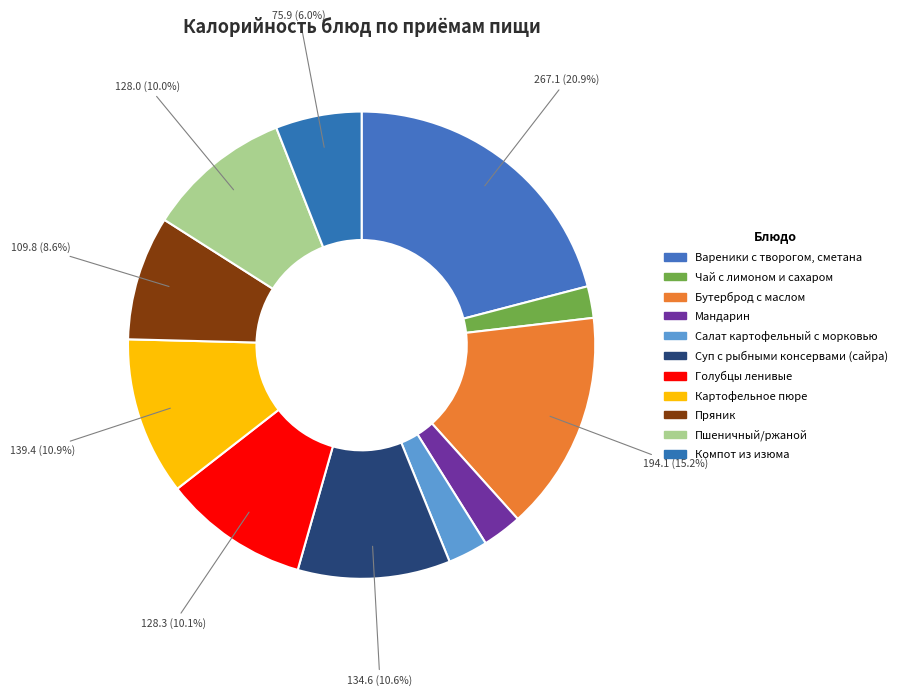

The Картофельное пюре slice represents 25% of the pie. True or false?

False